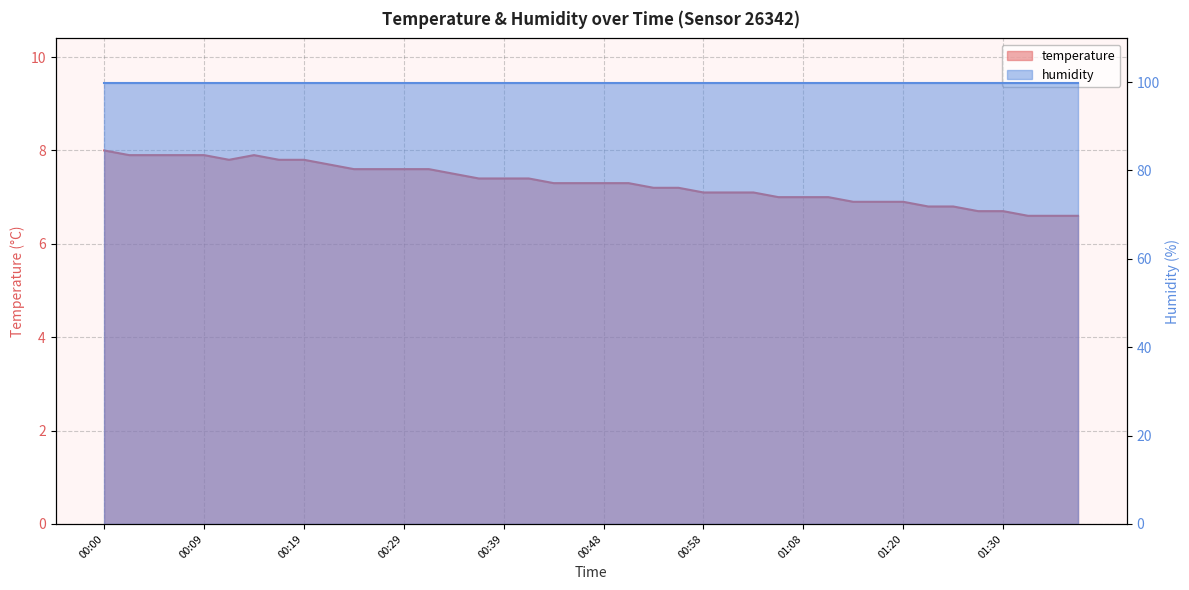

Does the chart have visible grid lines?

Yes